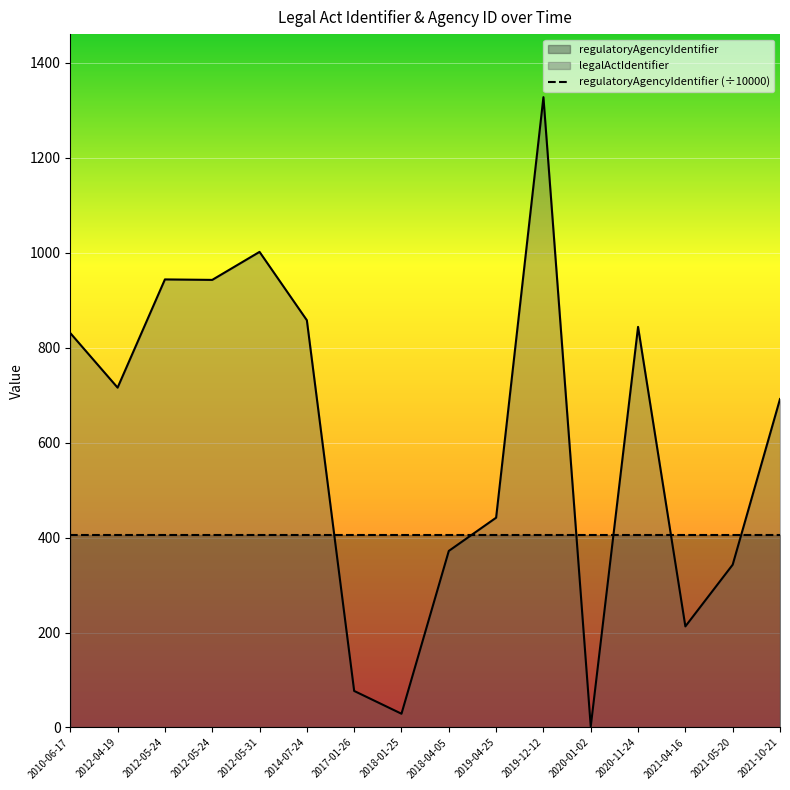

Reading left to right, list all the values displayed in this chart.

legalActIdentifier: 831.0	716.0	944.0	943.0	1002.0	858.0	77.0	29.0	372.0	442.0	1328.0	2.0	844.0	213.0	343.0	692.0
regulatoryAgencyIdentifier (÷10000): 406.1	406.1	406.1	406.1	406.1	406.1	406.1	406.1	406.1	406.1	406.1	406.1	406.1	406.1	406.1	406.1